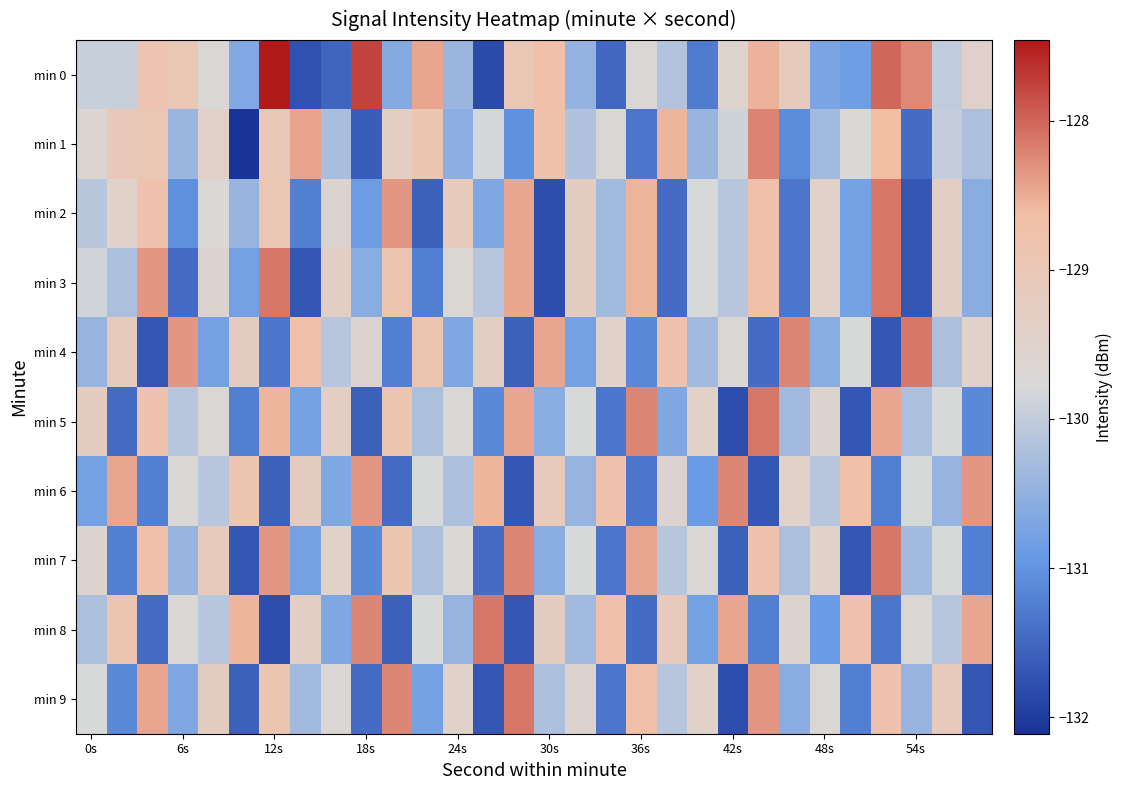

Rank the series by their maximum value, from lowest to highest.

min 6, min 1, min 2, min 3, min 4, min 5, min 7, min 8, min 9, min 0